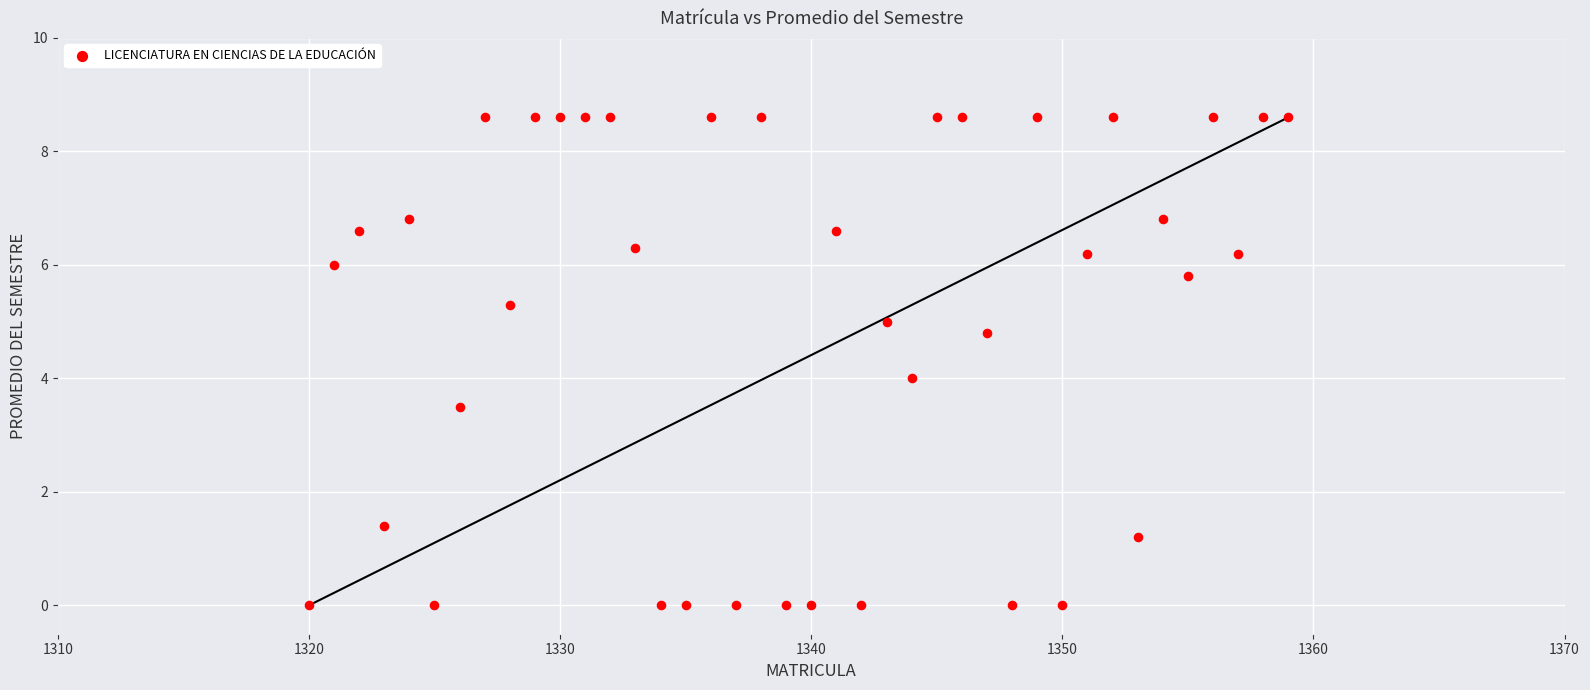

What is the range of X values (max minus min)?

39.0